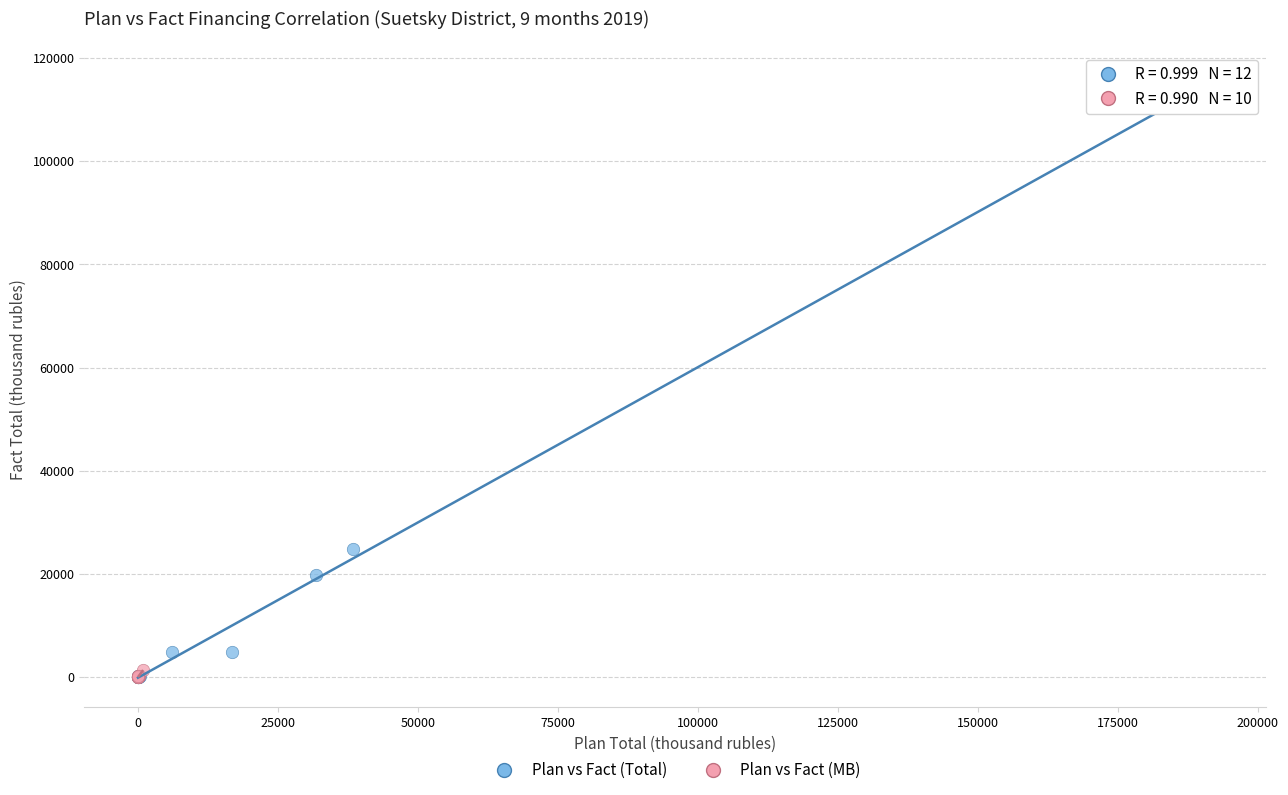

Which series has the largest Y range (max minus min)?

Plan vs Fact (Total)